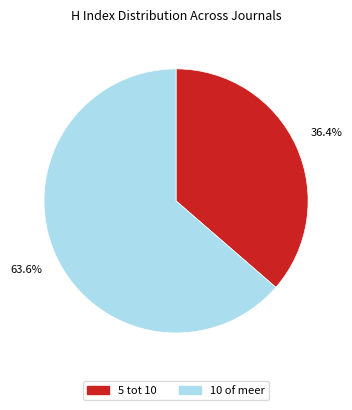

Is there any slice that represents more than half of the pie?

Yes